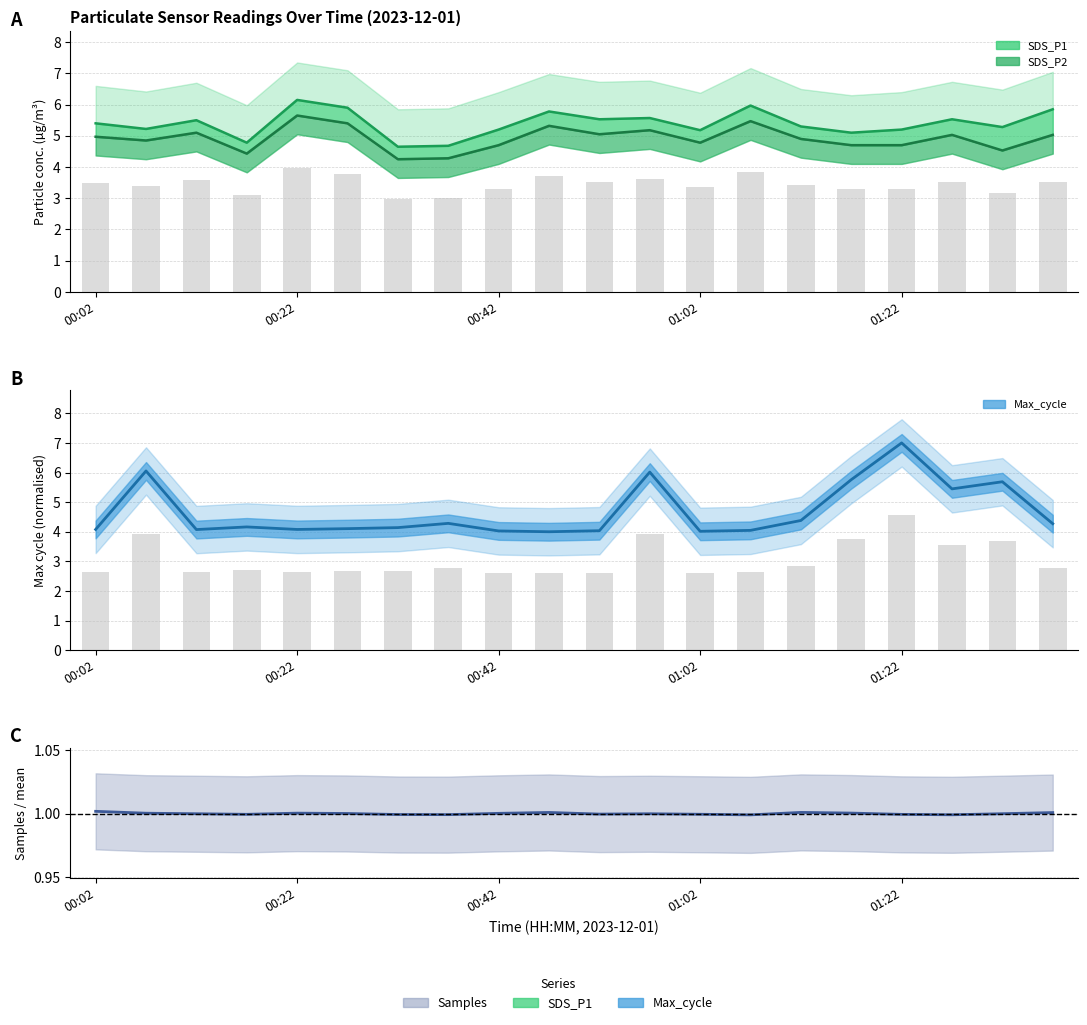

Is it true that the value at 13 is 1.0?

True